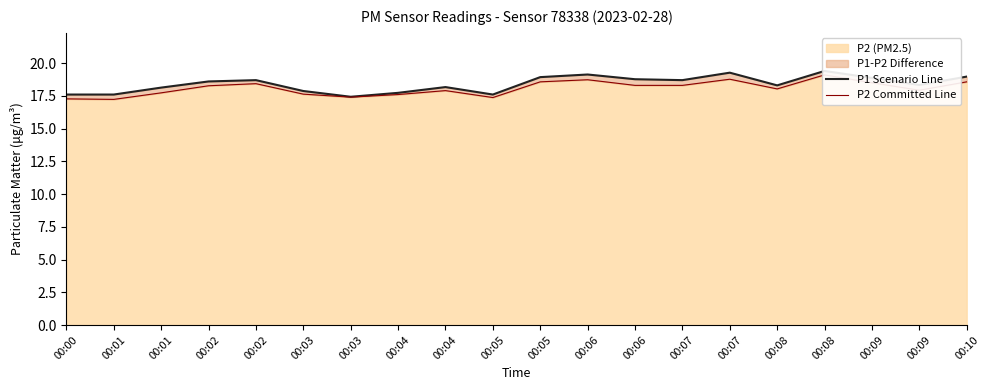

How many interior local peaks does the P1 Scenario Line series have?

5